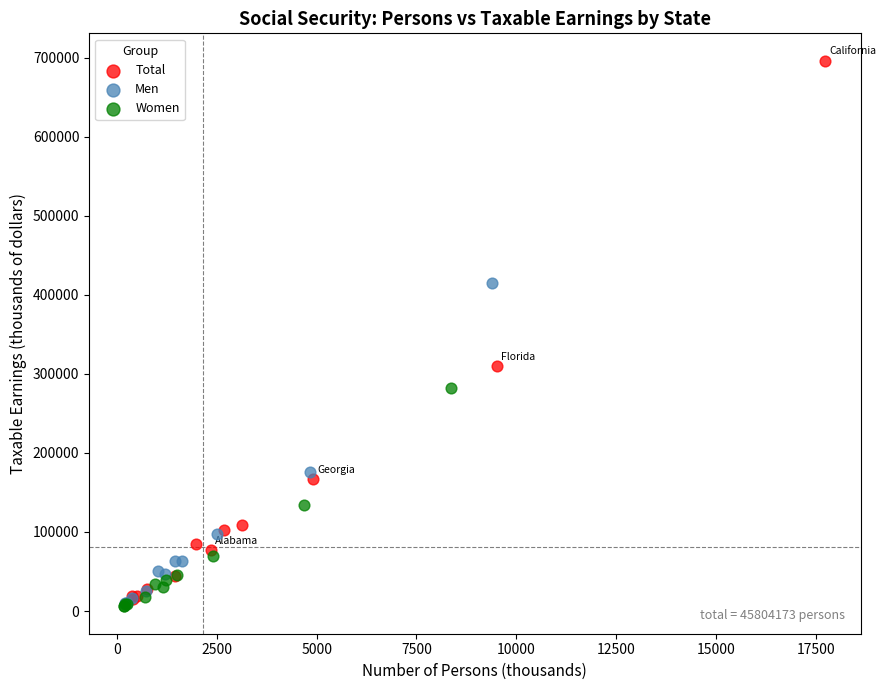

Which series has the widest spread of Y values?

Total